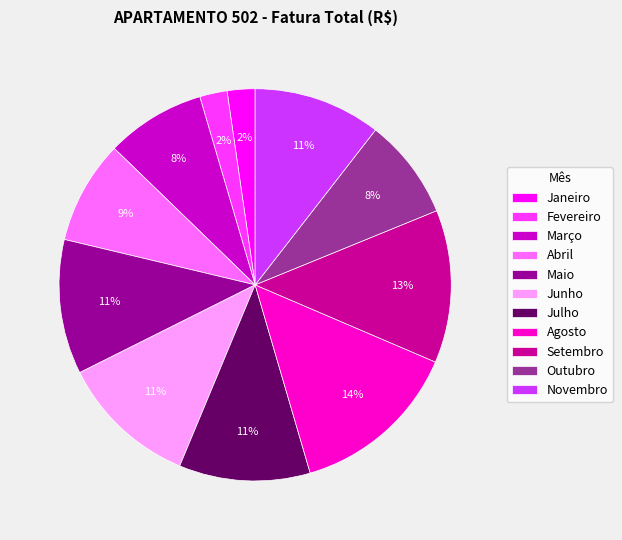

To the nearest percent, what portion does Julho represent?

11%